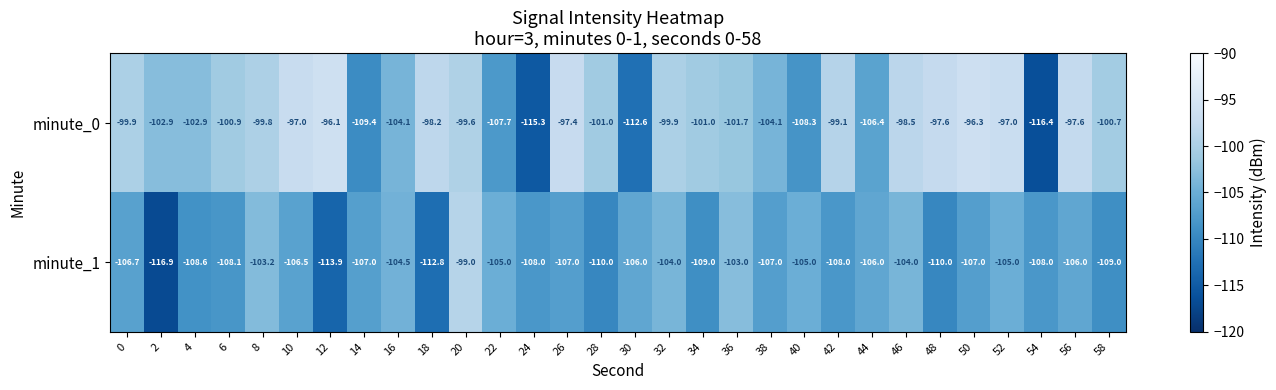

Is it true that minute_1 equals -104.5 at 16?

True